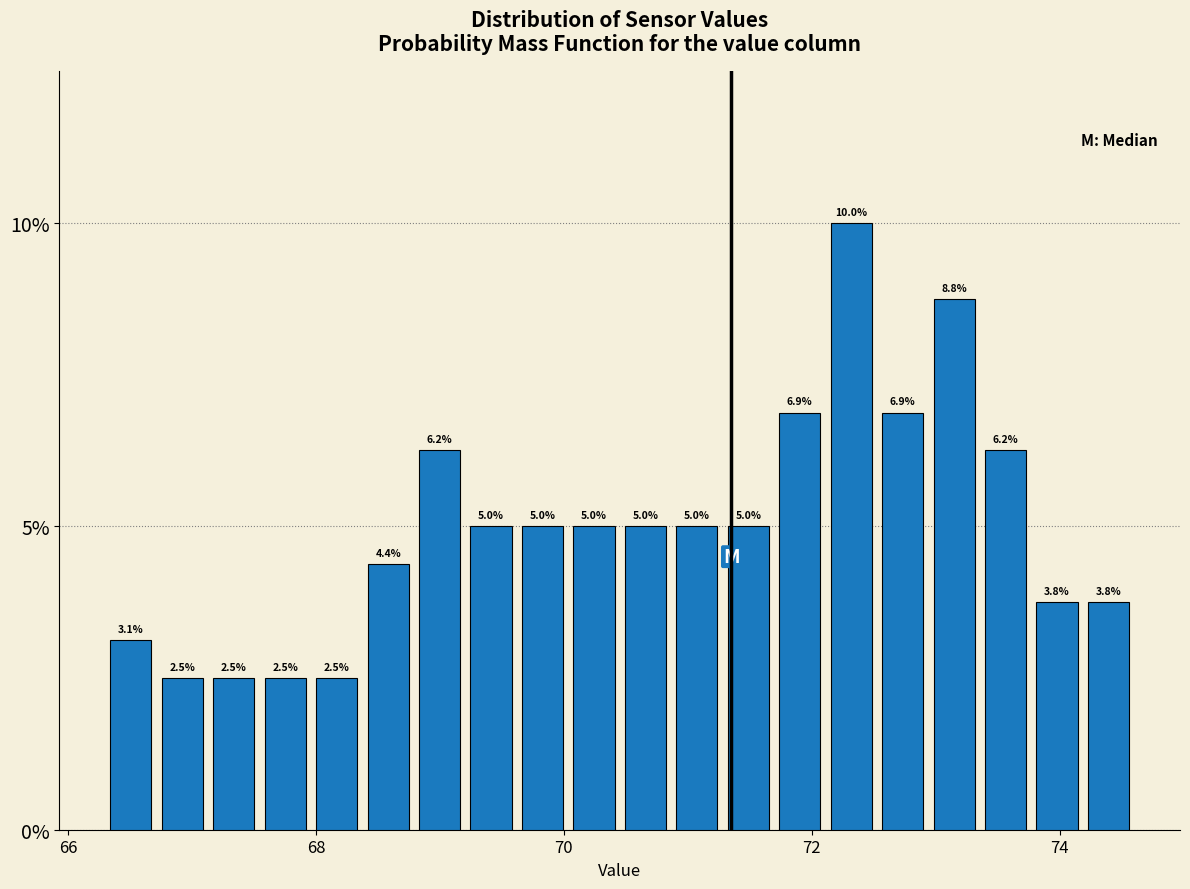

Around what value on the x-axis is the tallest bar? Give the approximate position of its centre, as read against the axis.

72.4